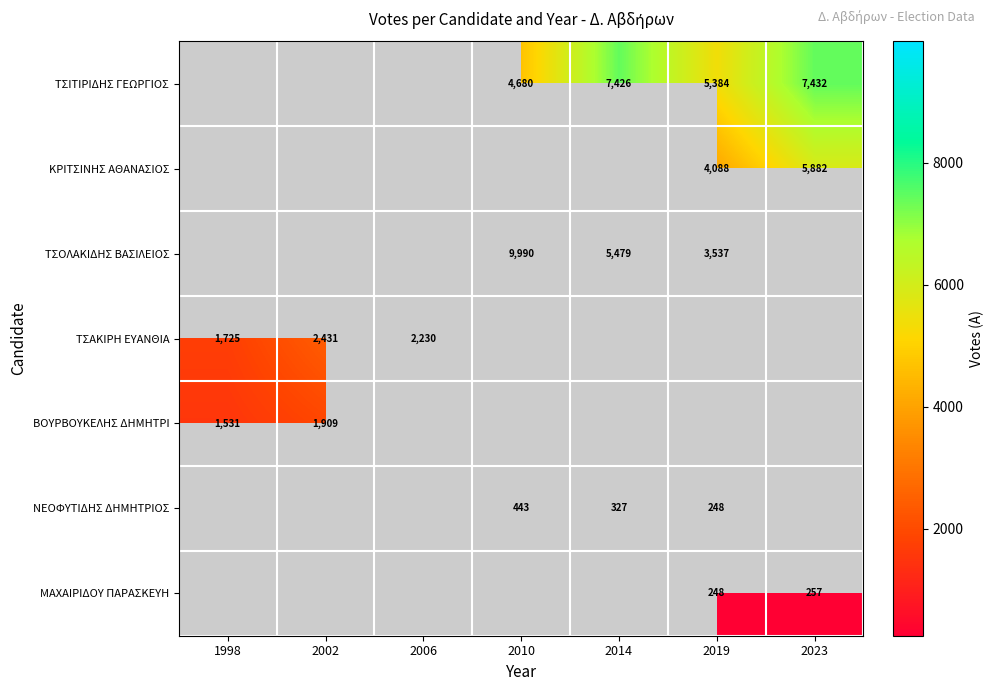

The value of ΜΑΧΑΙΡΙΔΟΥ ΠΑΡΑΣΚΕΥΗ at 2019 is 248. True or false?

True